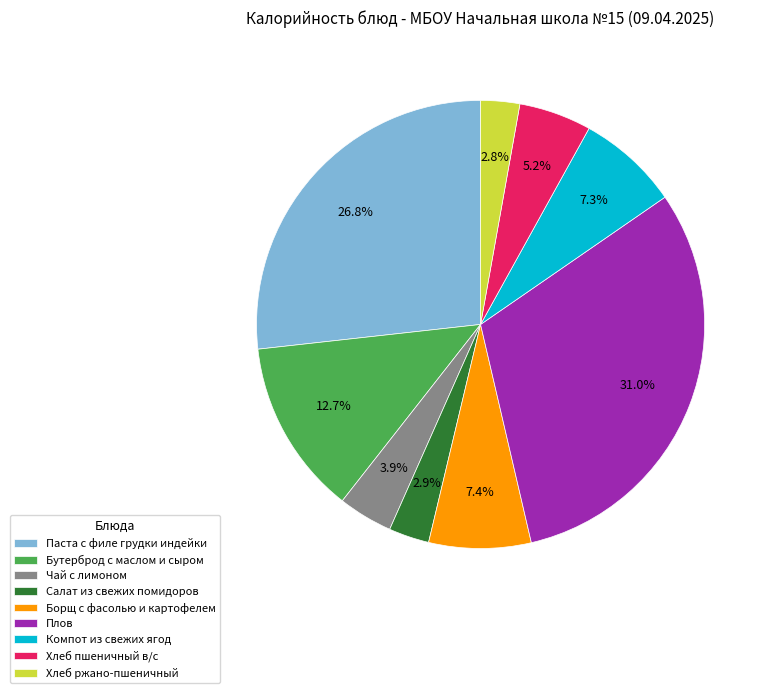

What percentage is the Бутерброд с маслом и сыром slice, to the nearest percent?

13%